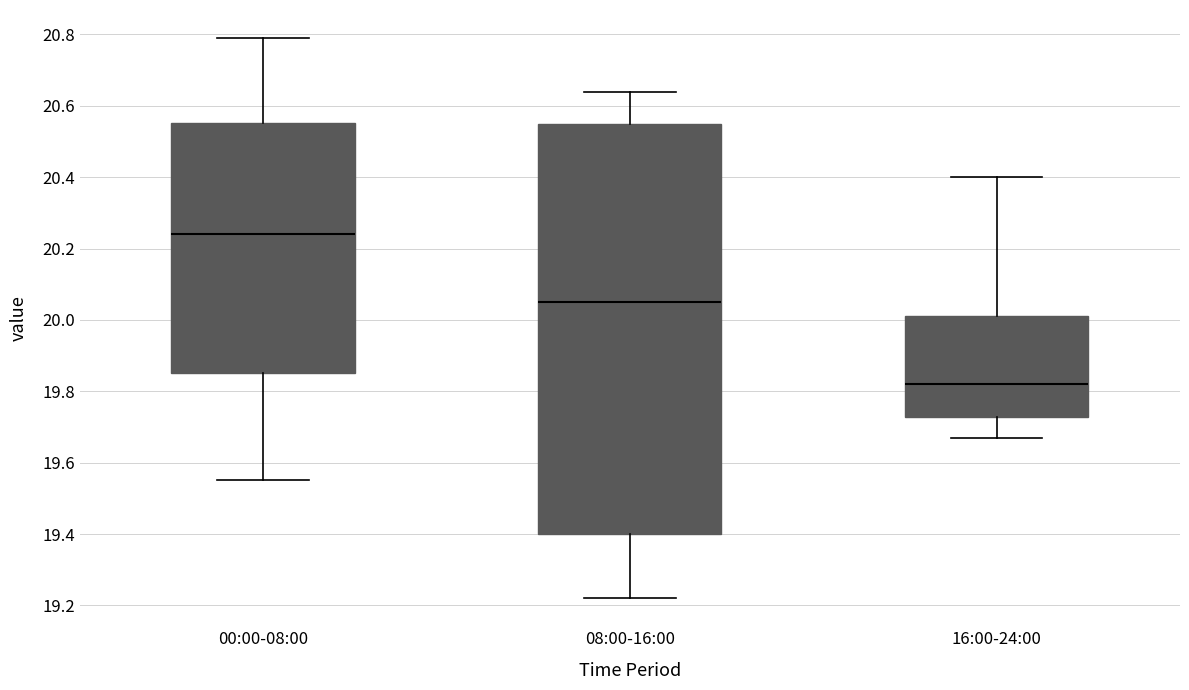

Which box's median line is the highest?

00:00-08:00